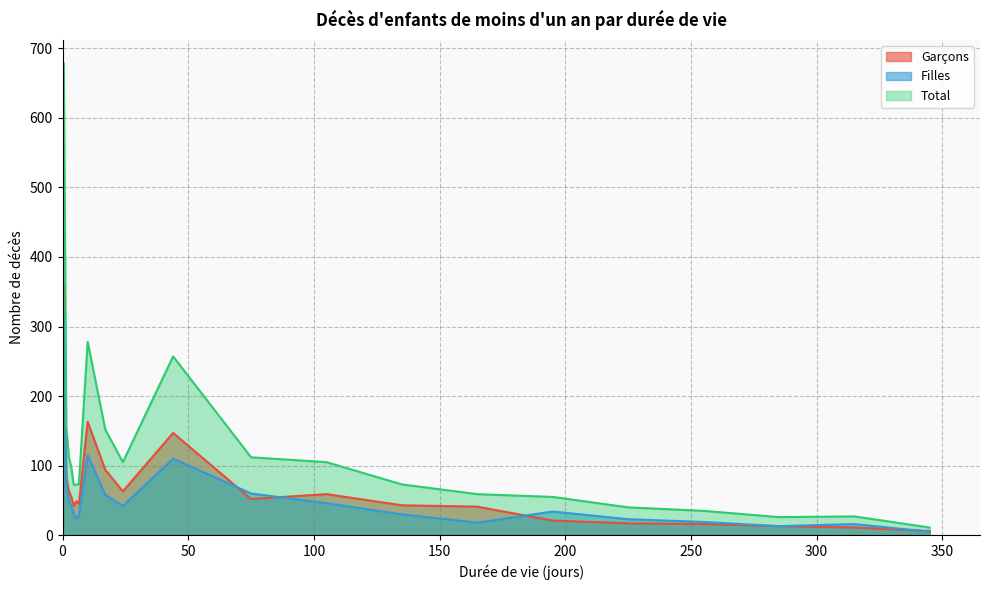

What is the average value of the Total series?

124